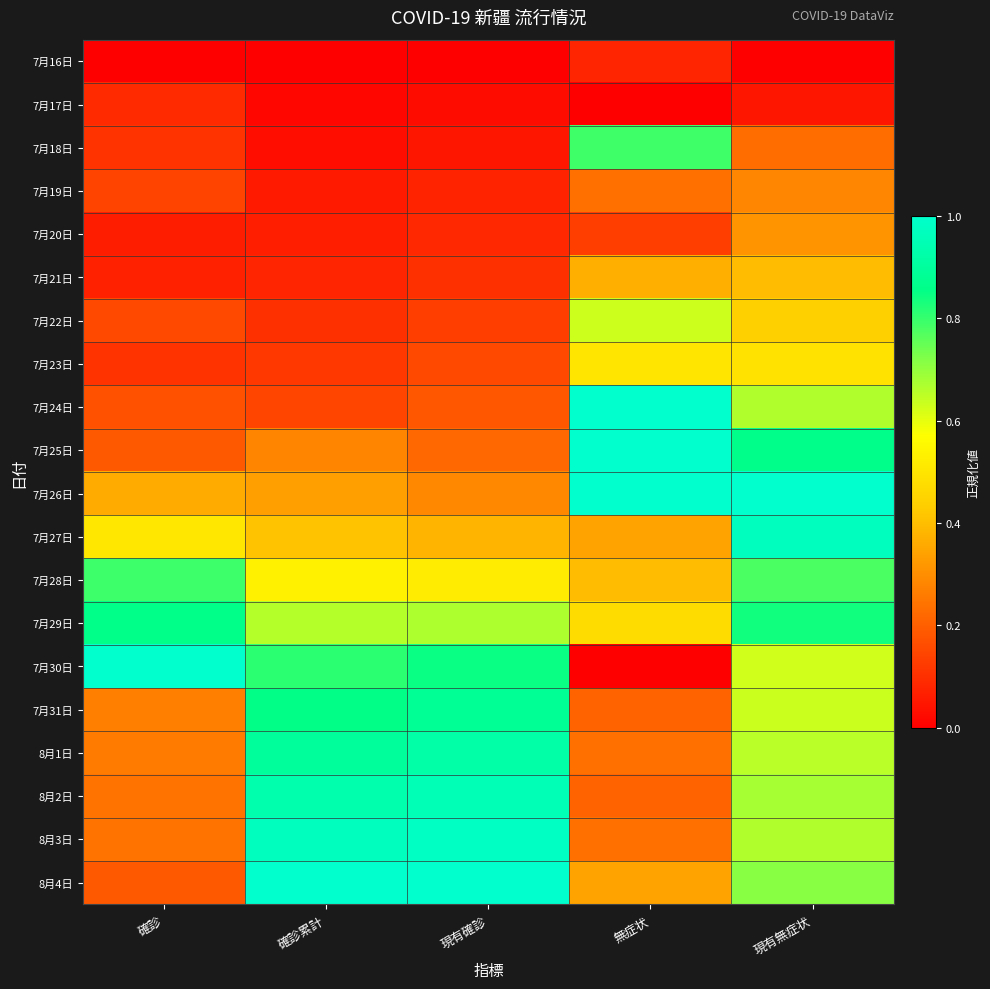

Reading right to left, extract all data points from this chart.

7月16日: 現有無症状=0.0	無症状=0.1	現有確診=0.0	確診累計=0.0	確診=0.0
7月17日: 現有無症状=0.0	無症状=0.0	現有確診=0.0	確診累計=0.0	確診=0.1
7月18日: 現有無症状=0.2	無症状=0.8	現有確診=0.0	確診累計=0.0	確診=0.1
7月19日: 現有無症状=0.3	無症状=0.2	現有確診=0.1	確診累計=0.1	確診=0.1
7月20日: 現有無症状=0.3	無症状=0.1	現有確診=0.1	確診累計=0.1	確診=0.1
7月21日: 現有無症状=0.4	無症状=0.4	現有確診=0.1	確診累計=0.1	確診=0.1
7月22日: 現有無症状=0.4	無症状=0.6	現有確診=0.1	確診累計=0.1	確診=0.2
7月23日: 現有無症状=0.5	無症状=0.5	現有確診=0.2	確診累計=0.1	確診=0.1
7月24日: 現有無症状=0.7	無症状=1.0	現有確診=0.2	確診累計=0.1	確診=0.2
7月25日: 現有無症状=0.9	無症状=1.0	現有確診=0.2	確診累計=0.3	確診=0.2
7月26日: 現有無症状=1.0	無症状=1.0	現有確診=0.3	確診累計=0.3	確診=0.4
7月27日: 現有無症状=1.0	無症状=0.3	現有確診=0.4	確診累計=0.4	確診=0.5
7月28日: 現有無症状=0.8	無症状=0.4	現有確診=0.5	確診累計=0.5	確診=0.8
7月29日: 現有無症状=0.8	無症状=0.5	現有確診=0.7	確診累計=0.7	確診=0.9
7月30日: 現有無症状=0.6	無症状=0.0	現有確診=0.8	確診累計=0.8	確診=1.0
7月31日: 現有無症状=0.6	無症状=0.2	現有確診=0.9	確診累計=0.9	確診=0.3
8月1日: 現有無症状=0.7	無症状=0.2	現有確診=0.9	確診累計=0.9	確診=0.3
8月2日: 現有無症状=0.7	無症状=0.2	現有確診=1.0	確診累計=0.9	確診=0.2
8月3日: 現有無症状=0.7	無症状=0.2	現有確診=1.0	確診累計=1.0	確診=0.2
8月4日: 現有無症状=0.7	無症状=0.3	現有確診=1.0	確診累計=1.0	確診=0.2